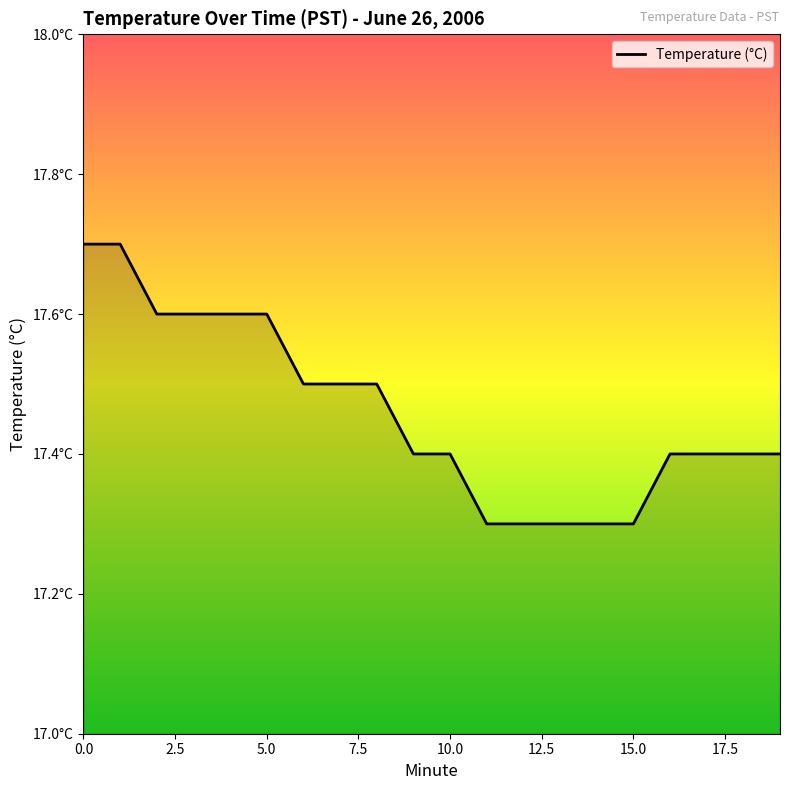

Does the chart display data point markers on the line(s)?

No